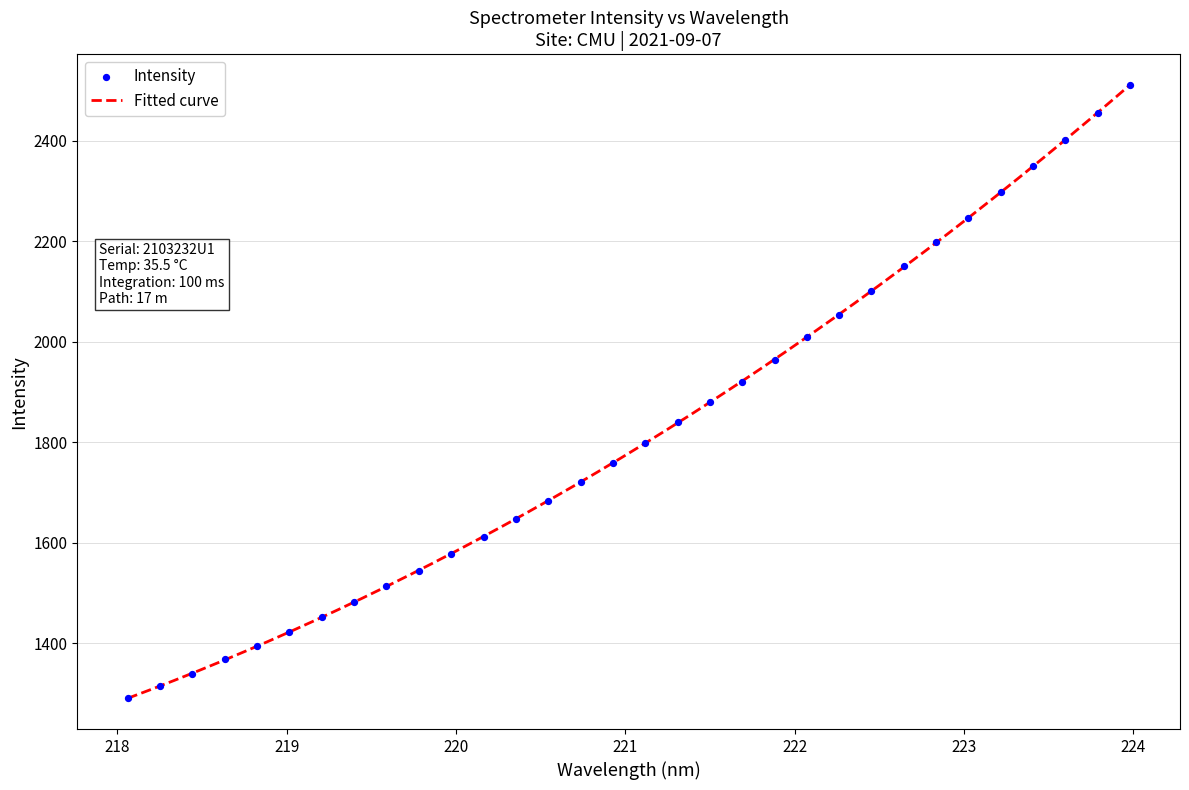

What is the highest value of the Fitted curve series?

2510.6